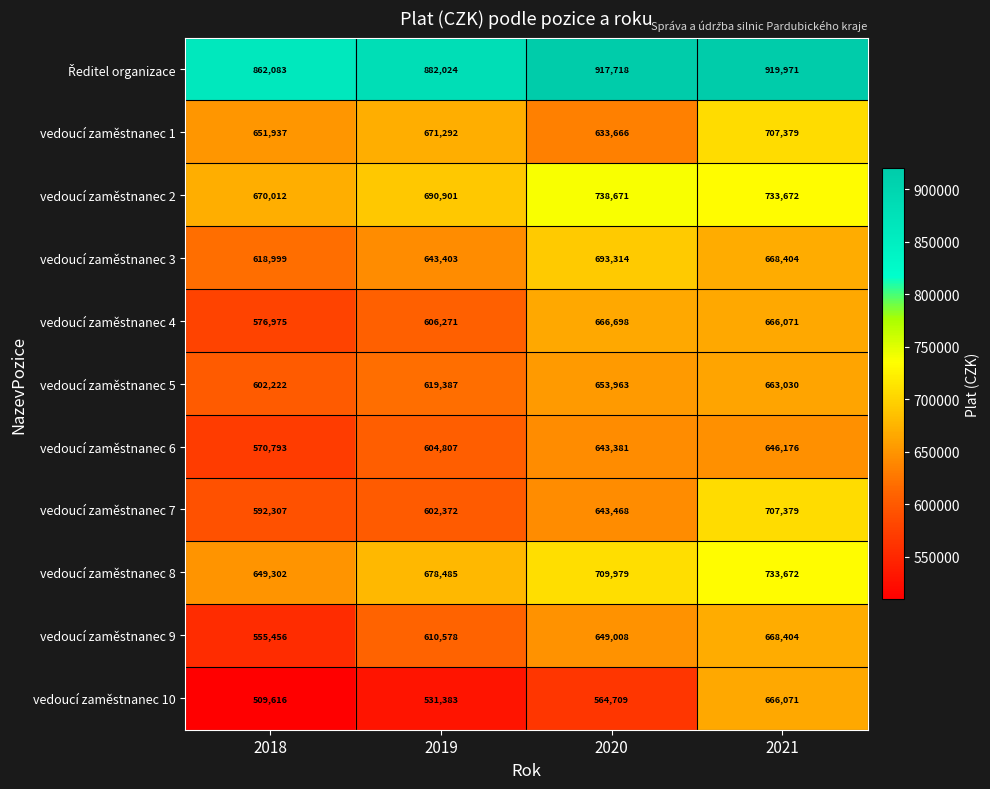

What is the spread (max minus min) of values at 2021?

273795